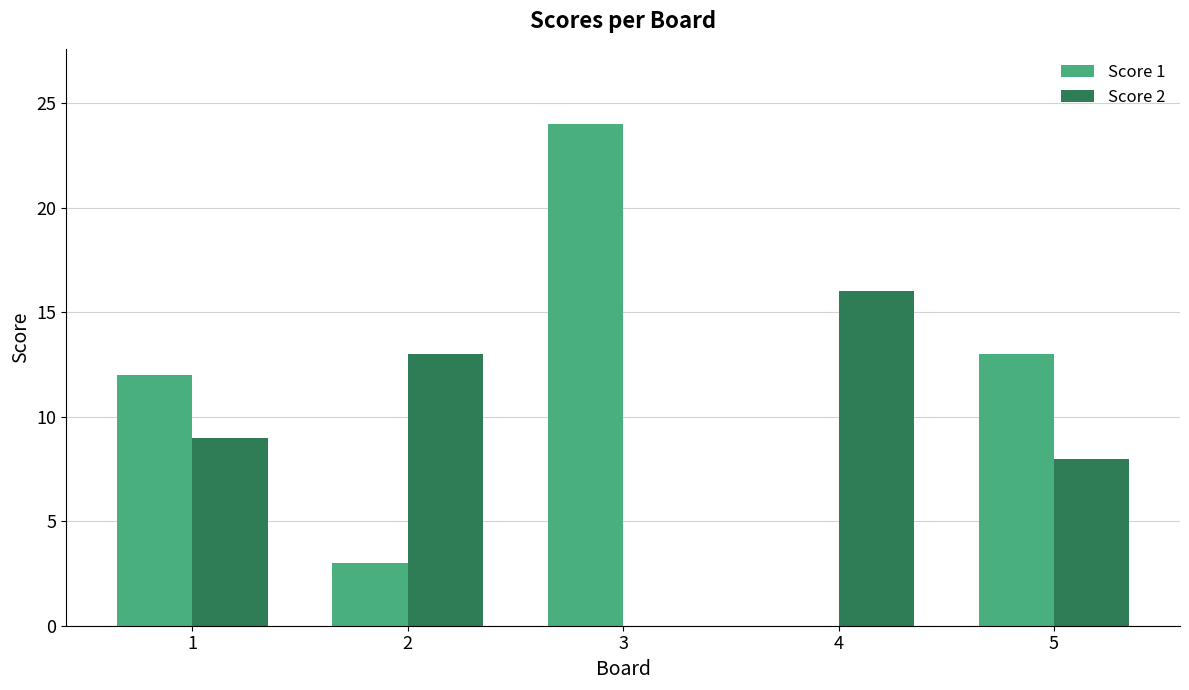

What is the total value across all series at 5?

21